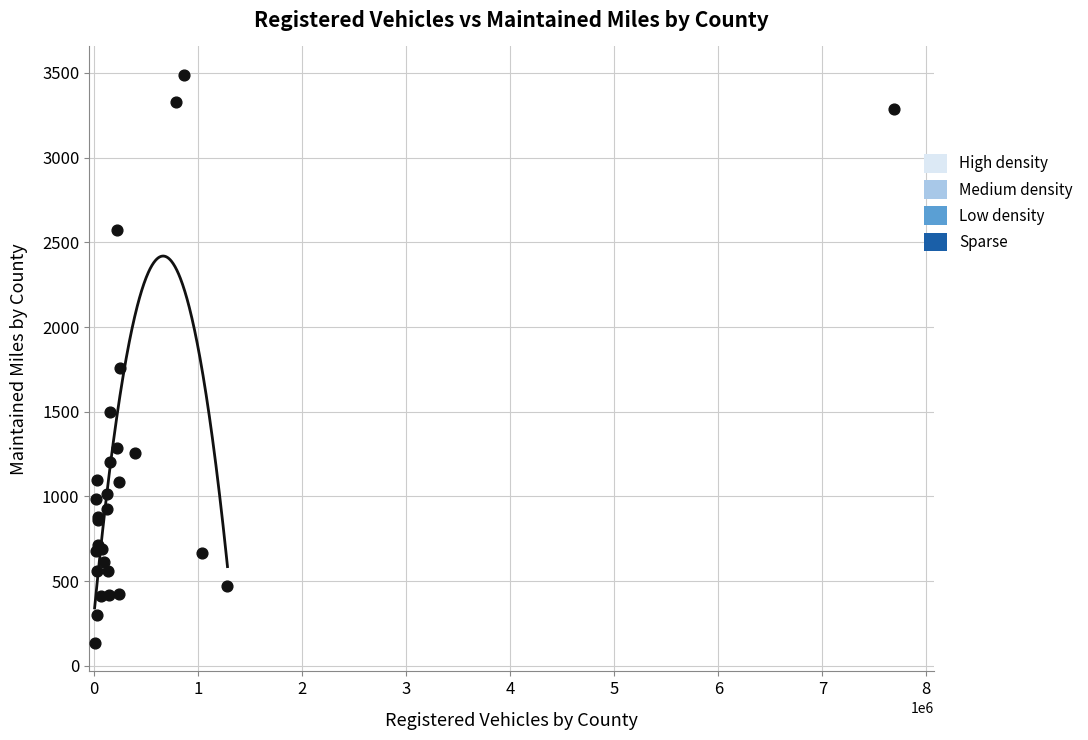

What Y value in the scatter plot is closest to 1811?

1756.1